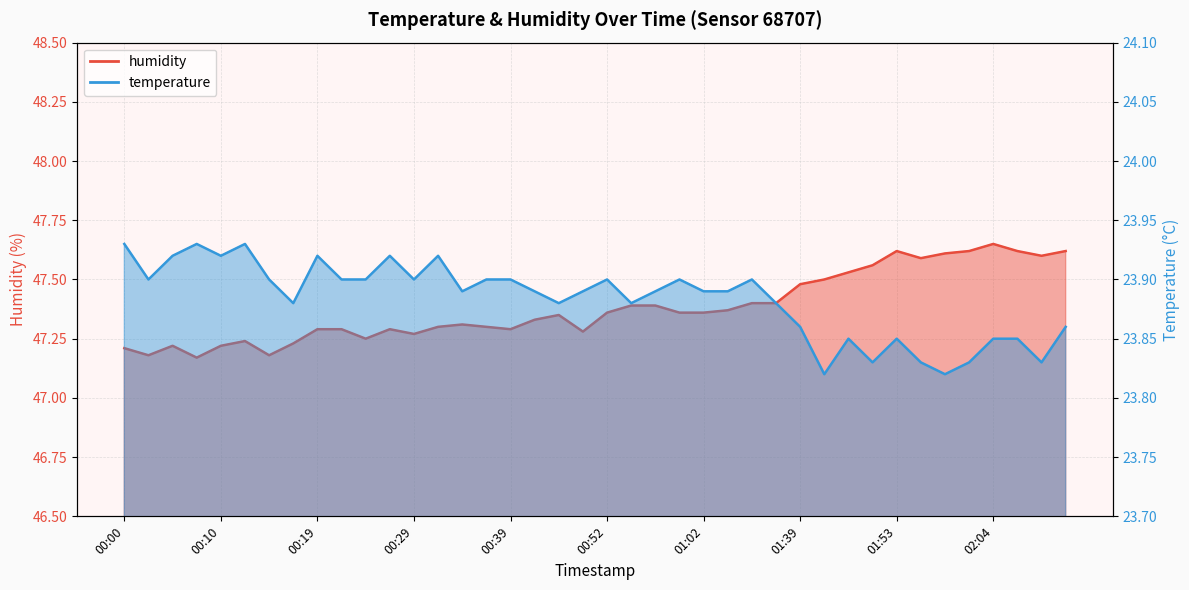

The value of humidity at 02:09 is 77.6. True or false?

False